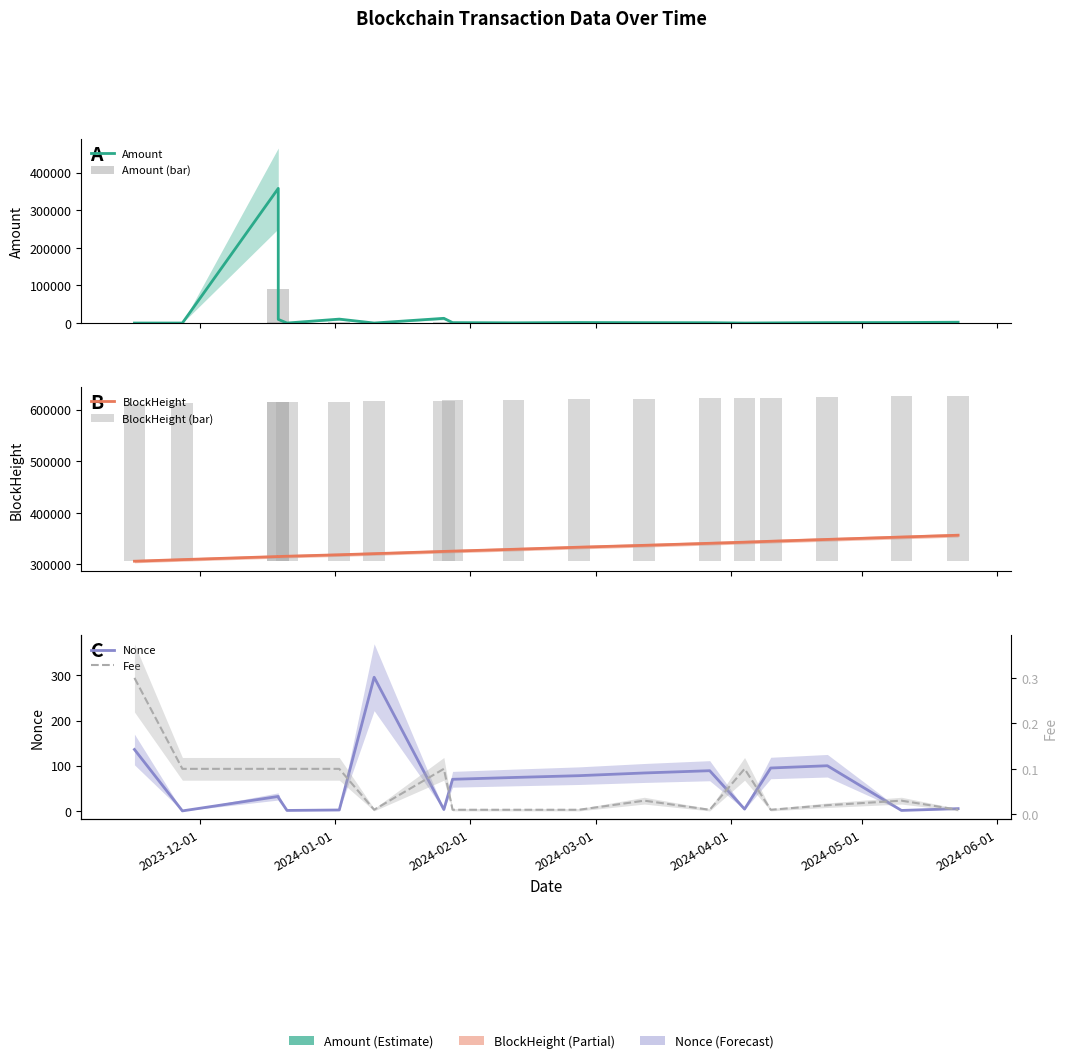

How many positive values does the Nonce series have?

17